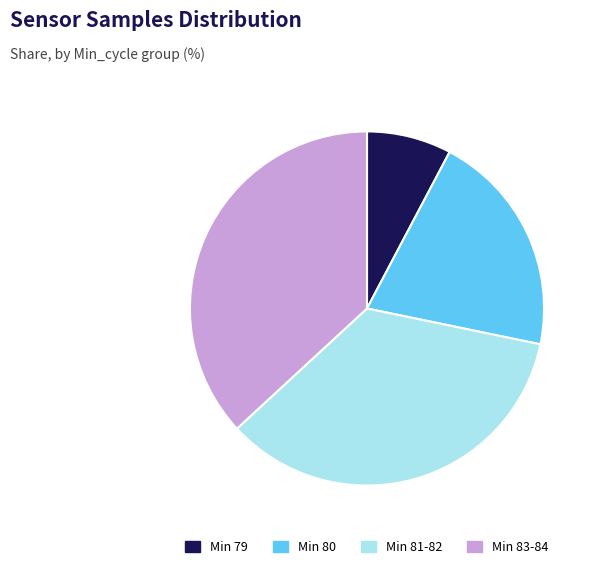

Approximately how many times larger is the value at Min 81-82 compared to Min 80?

1.7